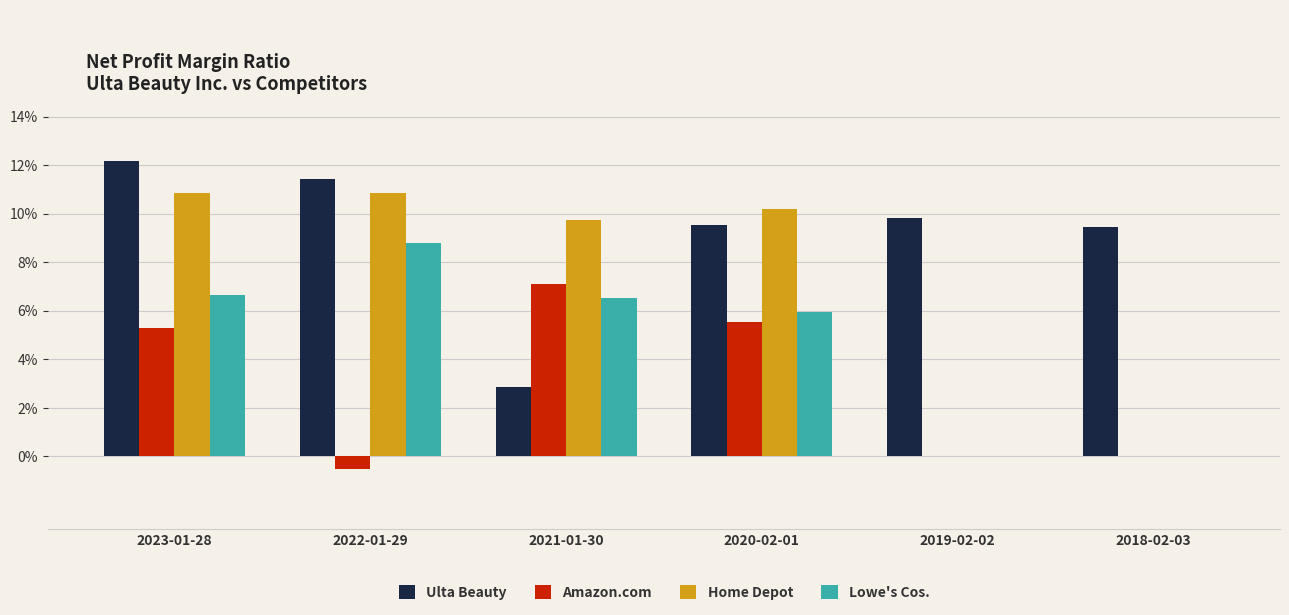

What is the spread (max minus min) of values at 2023-01-28?

0.1